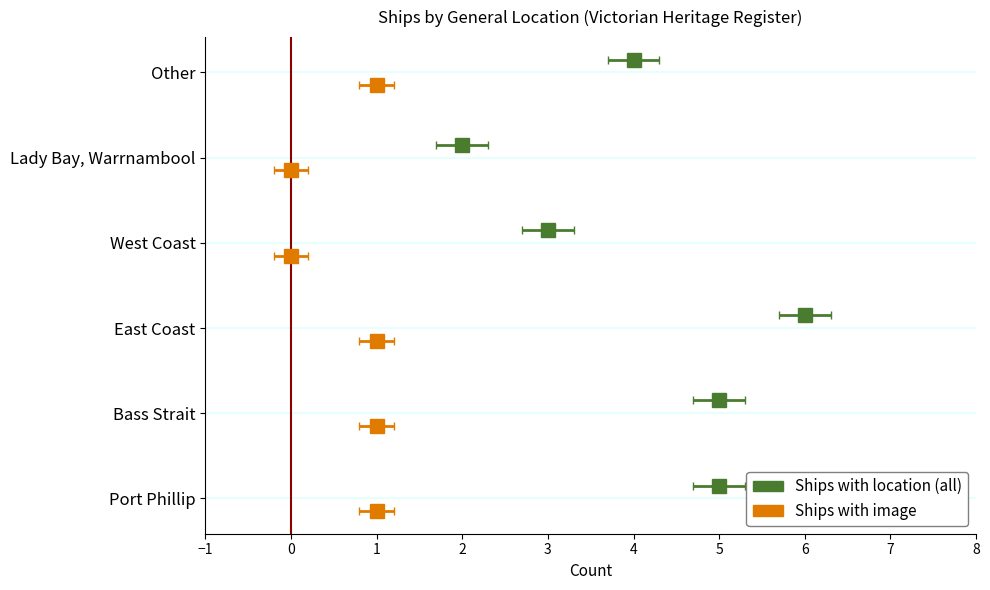

Which label corresponds to the smallest value in the chart?

Lady Bay, Warrnambool